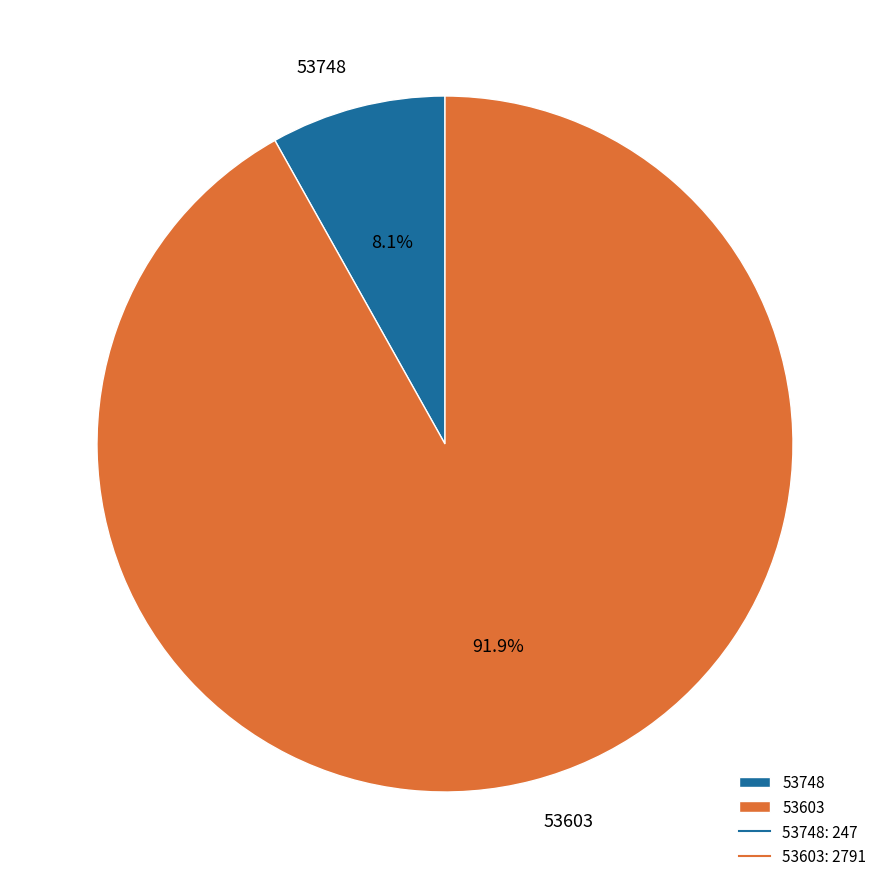

To the nearest percent, what is the difference between the 53748 and 53603 slice percentages?

84%